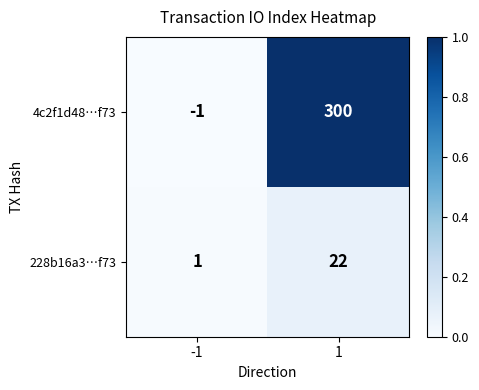

What is the sum of all 228b16a3…f73 values?

23